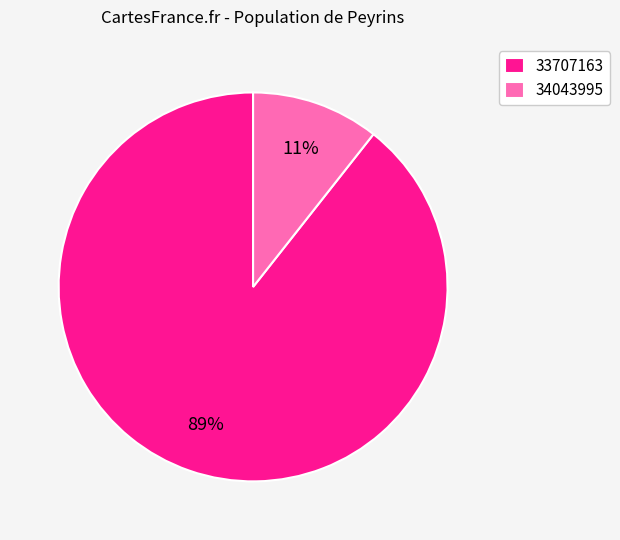

Rank the categories by value from highest to lowest.

33707163, 34043995